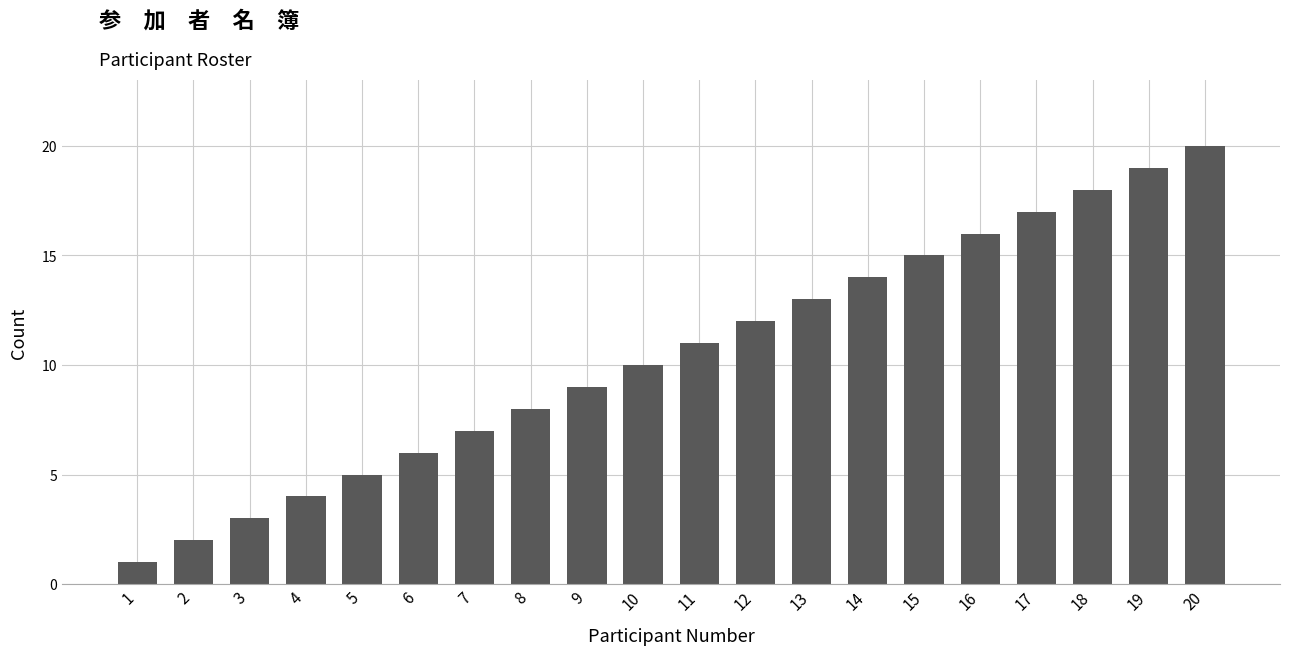

Reading right to left, list all the values displayed in this chart.

20	19	18	17	16	15	14	13	12	11	10	9	8	7	6	5	4	3	2	1